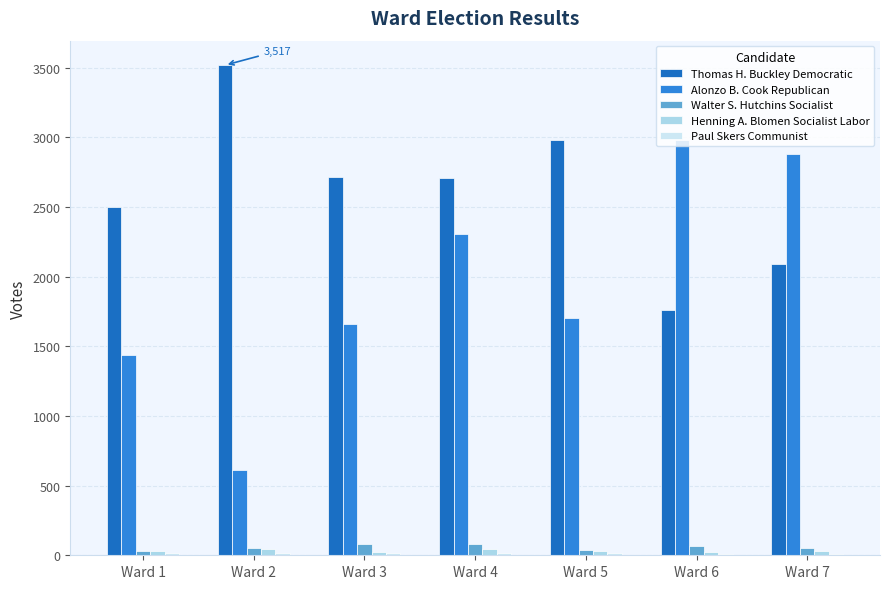

What is the spread (max minus min) of values at Ward 7?

2872